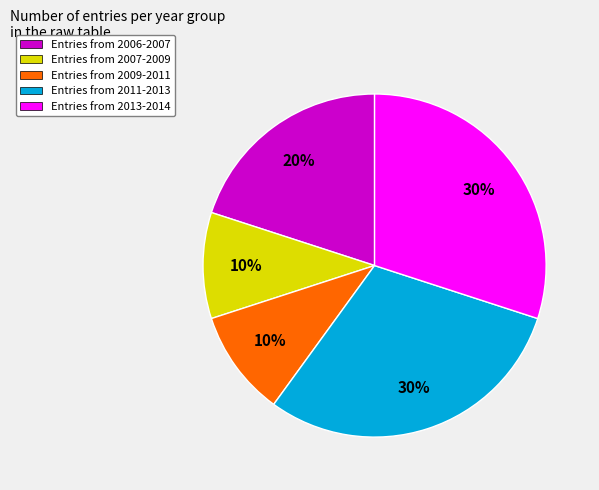

To the nearest percent, what is the average slice percentage?

20%